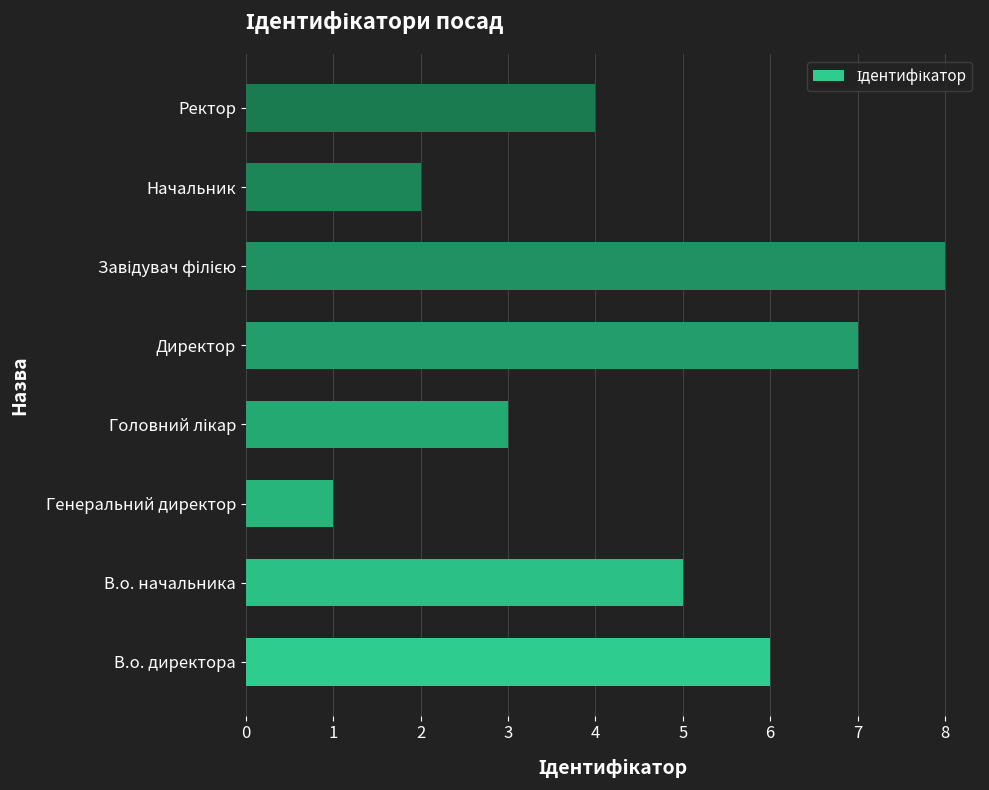

What is the difference between the second highest and second lowest values?

5